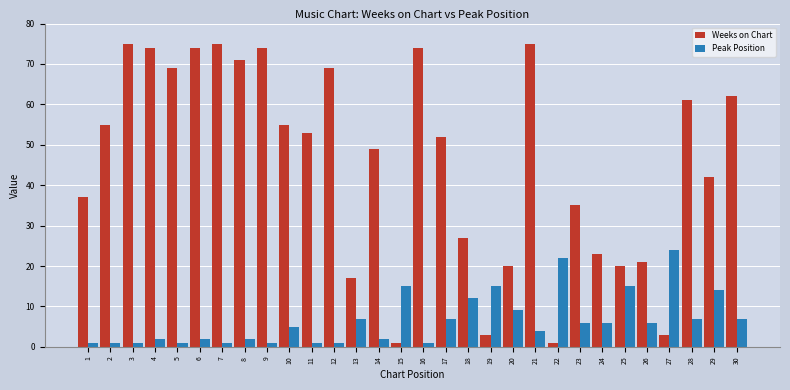

True or false: Weeks on Chart has a value of 35 at 23.

True